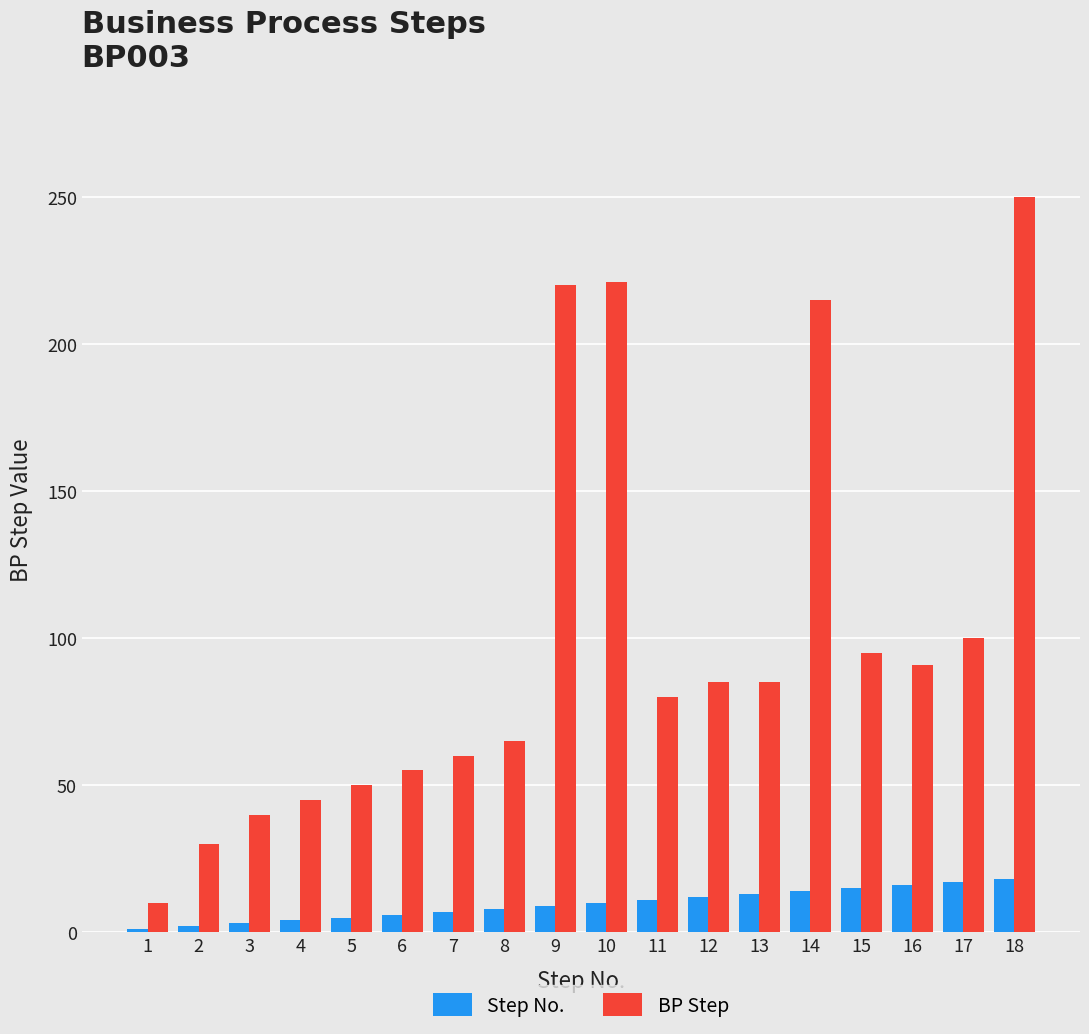

What are all the series names shown in the legend?

Step No., BP Step